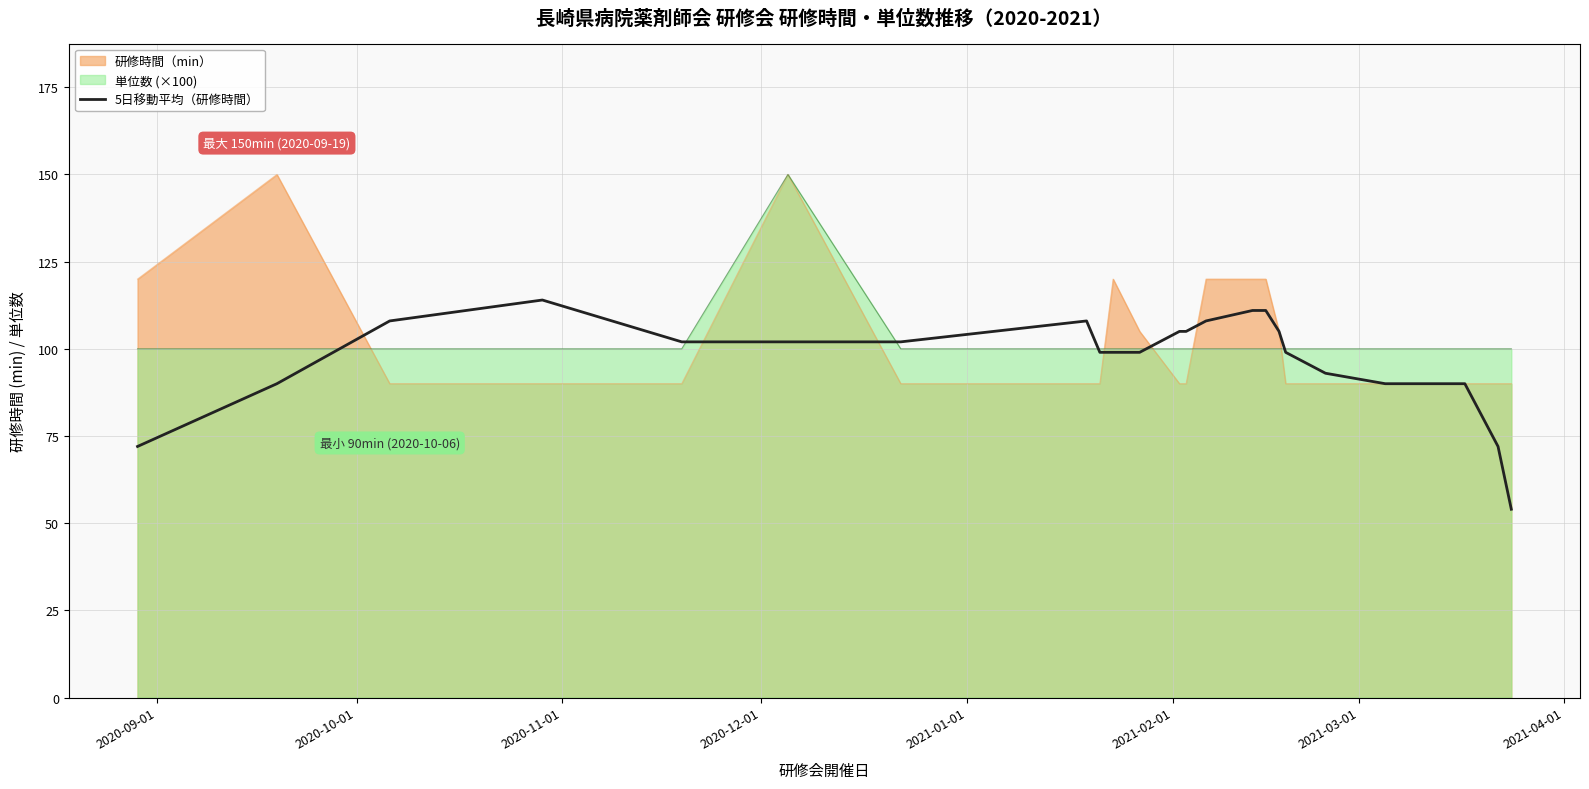

What is the lowest value of the 5日移動平均（研修時間） series?

54